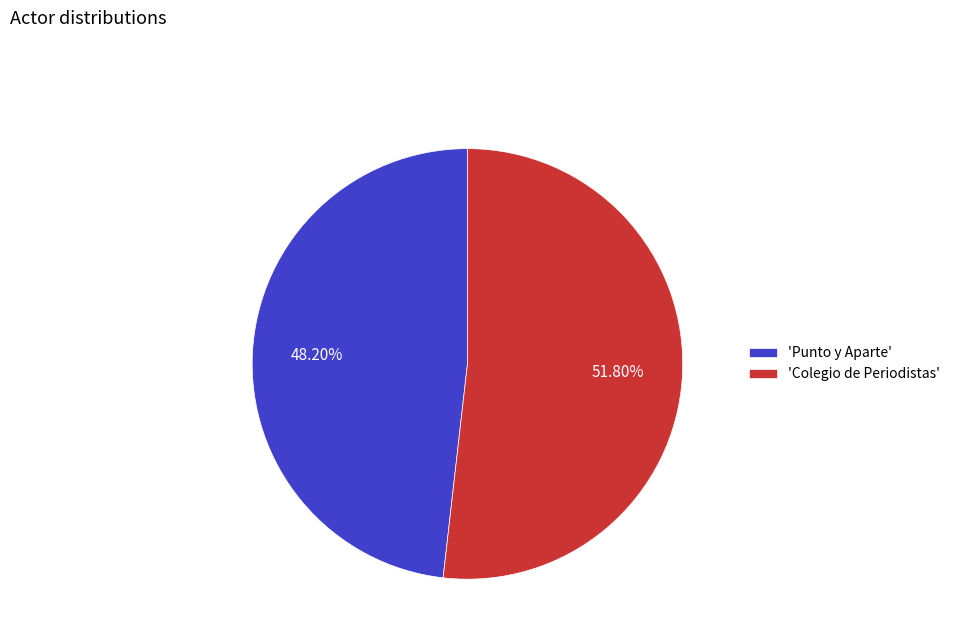

Is there any slice that represents more than half of the pie?

Yes